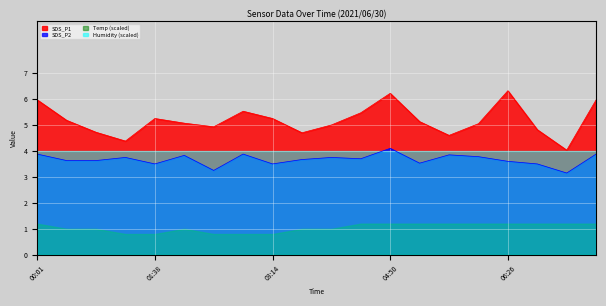

What is the difference between the second highest and second lowest values in the SDS_P1 series?

1.8